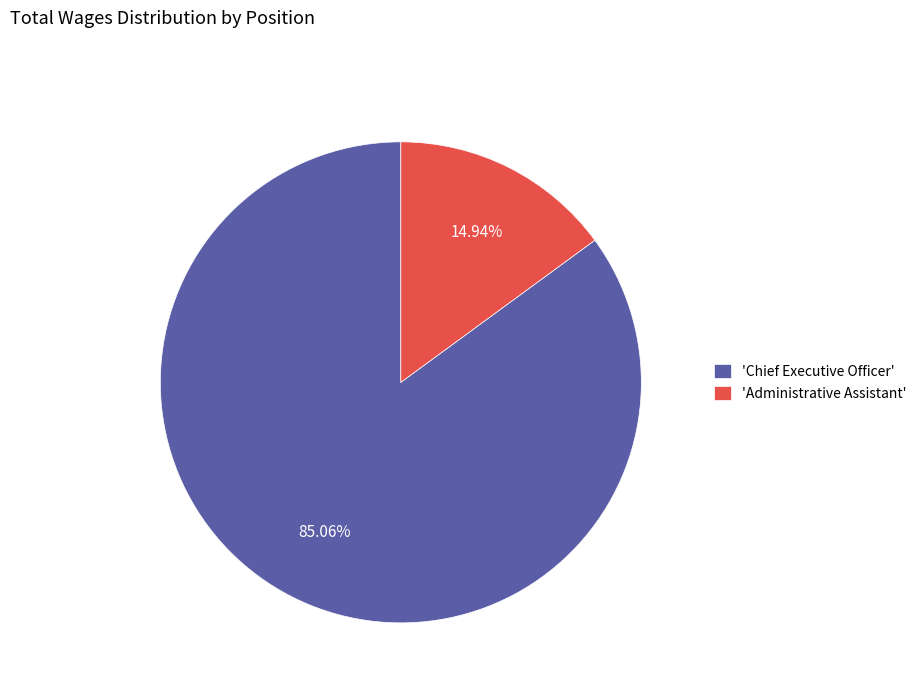

Which slice is the smallest?

'Administrative Assistant'